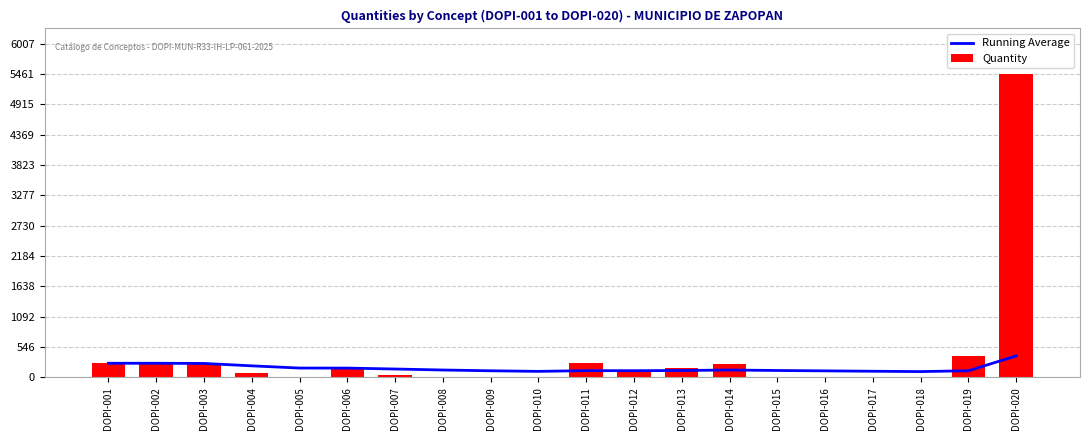

What is the sum of all Quantity values?

7735.3